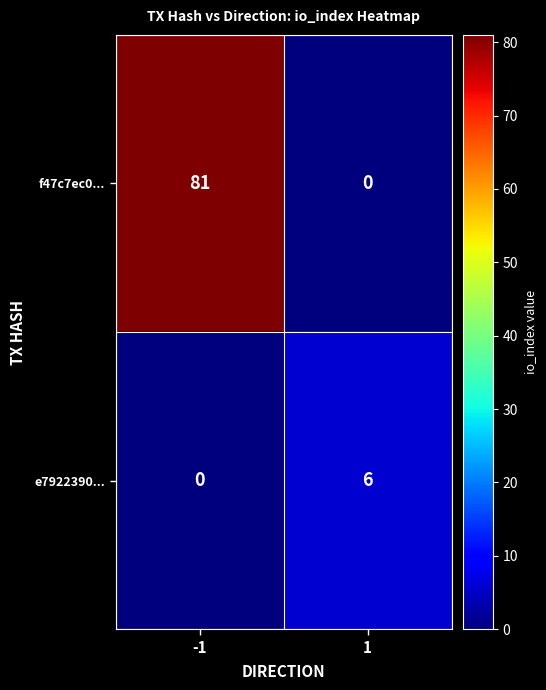

The value of f47c7ec0... at 1 is -45. True or false?

False